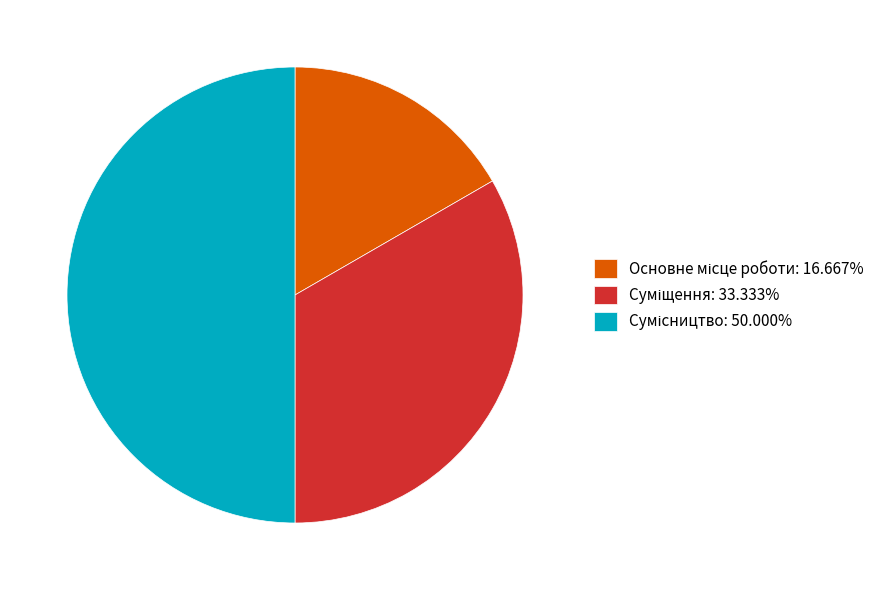

How many slices are in this pie chart?

3